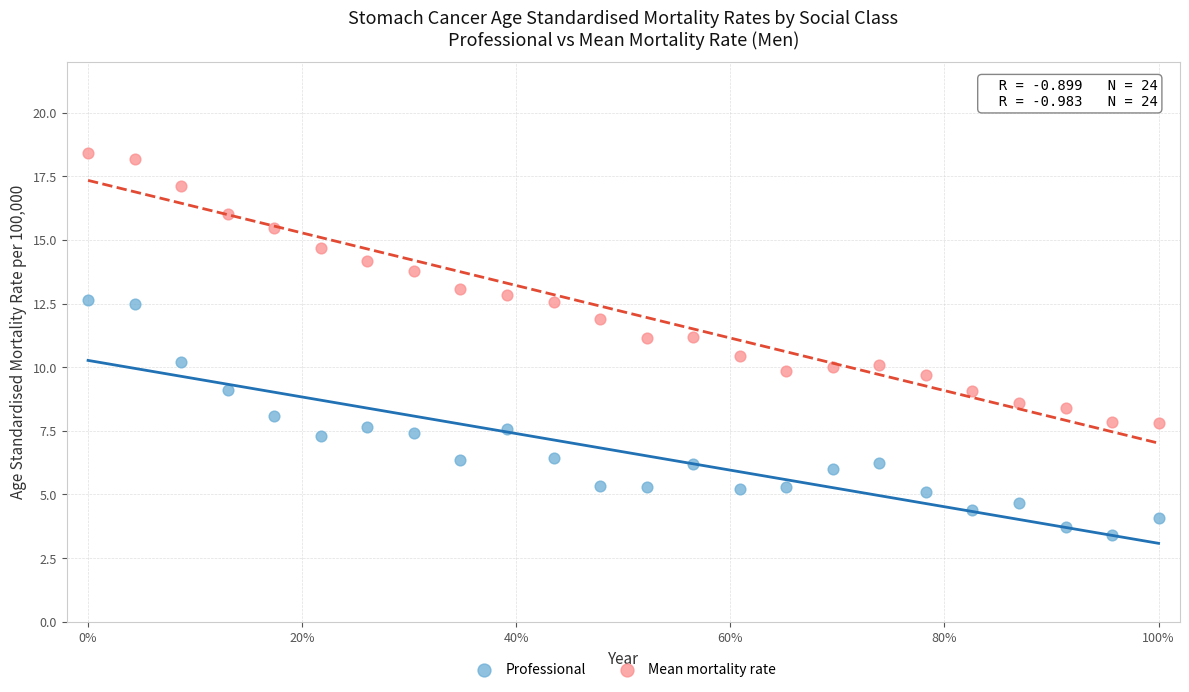

Which series has the largest Y range (max minus min)?

Mean mortality rate